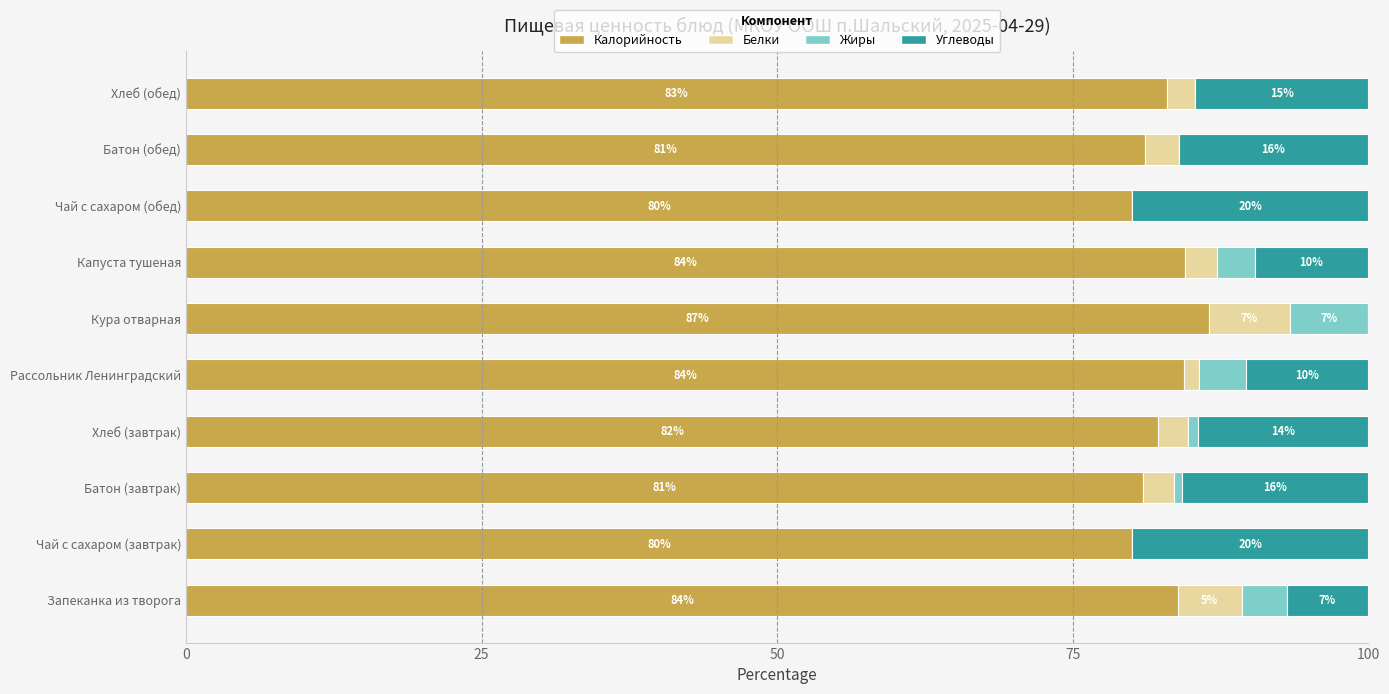

What is the maximum value for Калорийность?

86.5